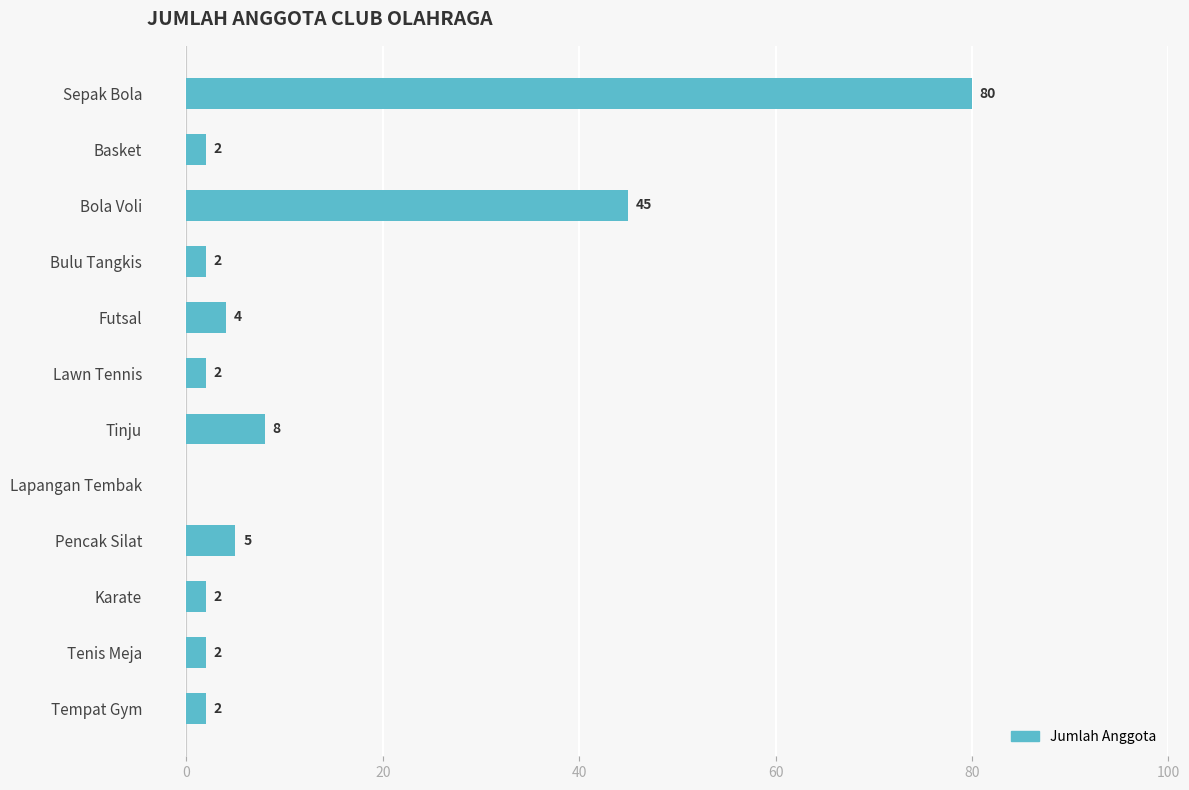

What is the sum of the values at Tenis Meja and Sepak Bola?

82